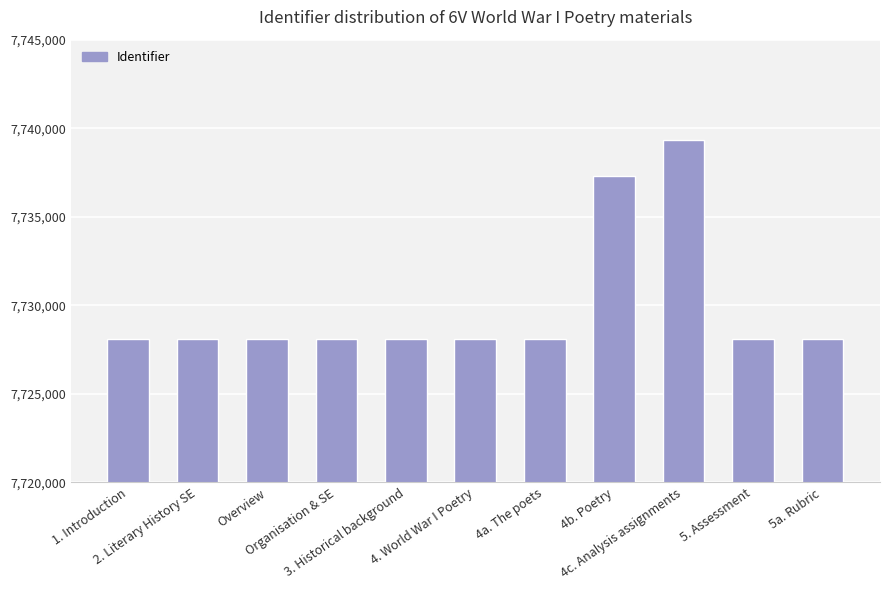

What is the value of the 7th bar from the left?

7728092